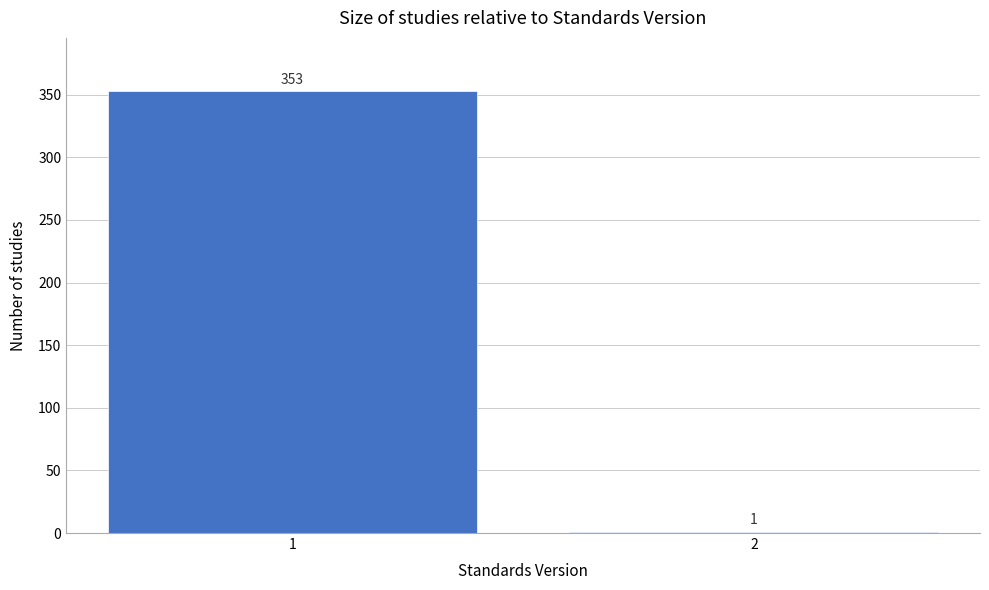

Reading left to right, transcribe all the data shown in this chart.

1=353	2=1